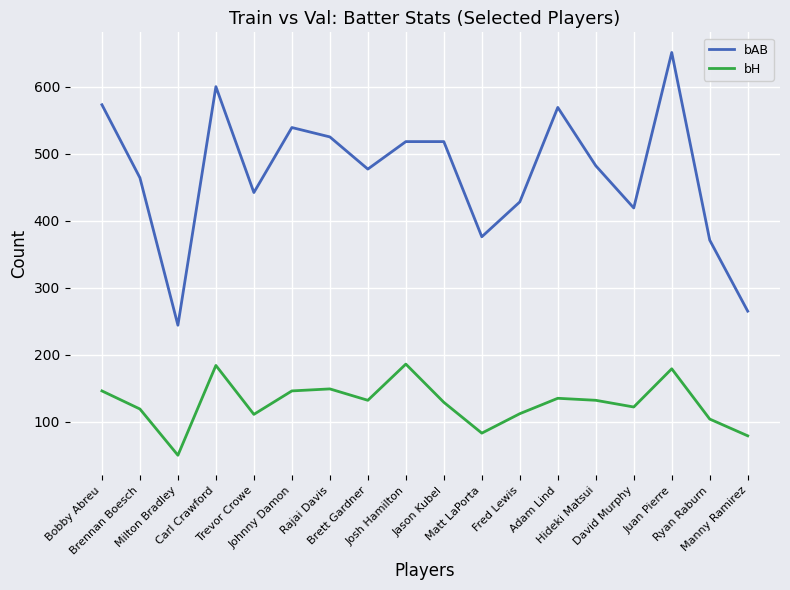

What is the difference between the maximum and minimum values in the bH series?

136